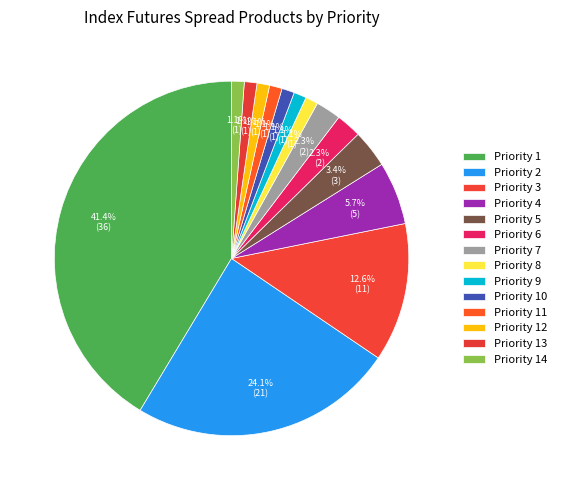

Is the sum of Priority 2 and Priority 8 greater than half?

No